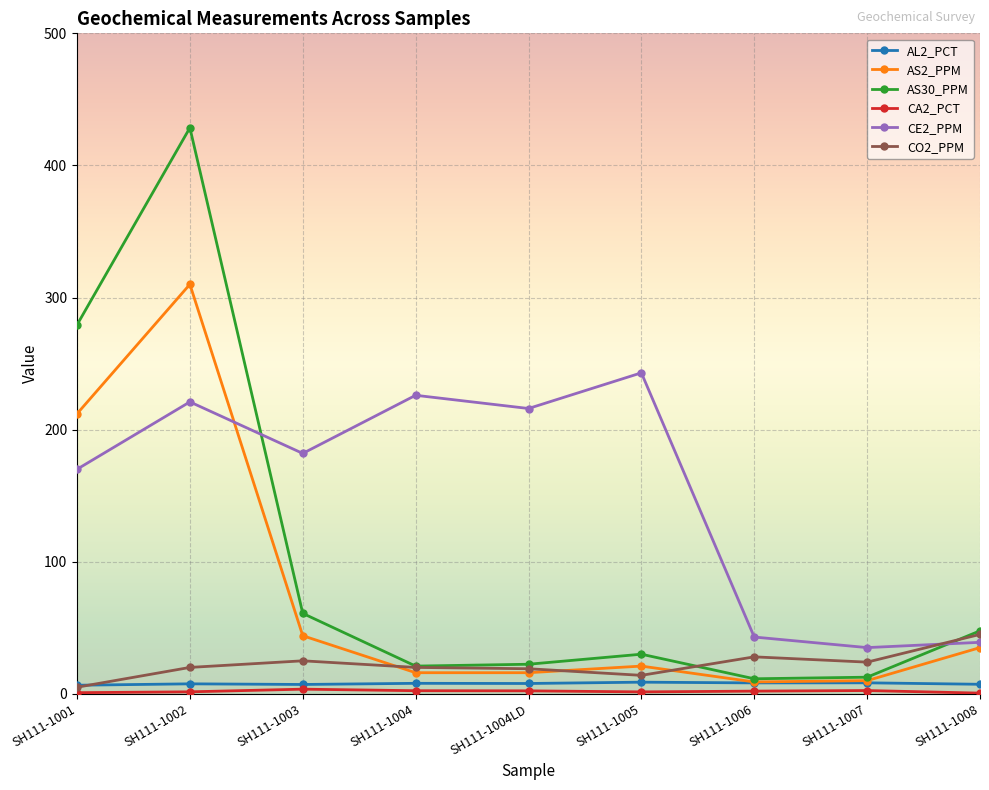

The value of CE2_PPM at SH111-1002 is 355.3. True or false?

False